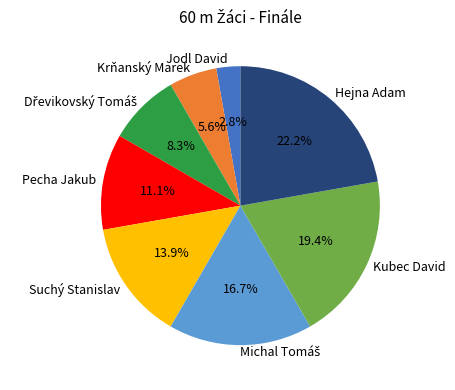

What percentage is the Hejna Adam slice, to the nearest percent?

22%